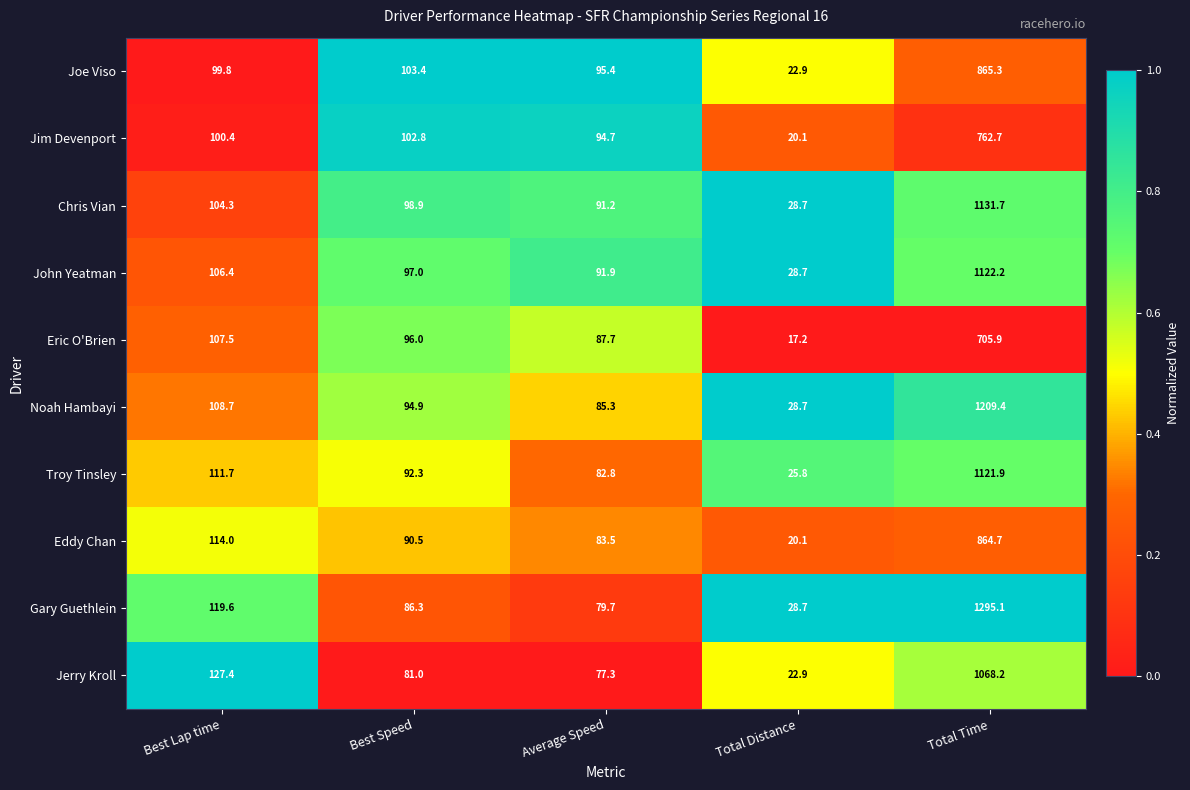

What is the difference between the Noah Hambayi values at Best Speed and Total Distance?

66.2